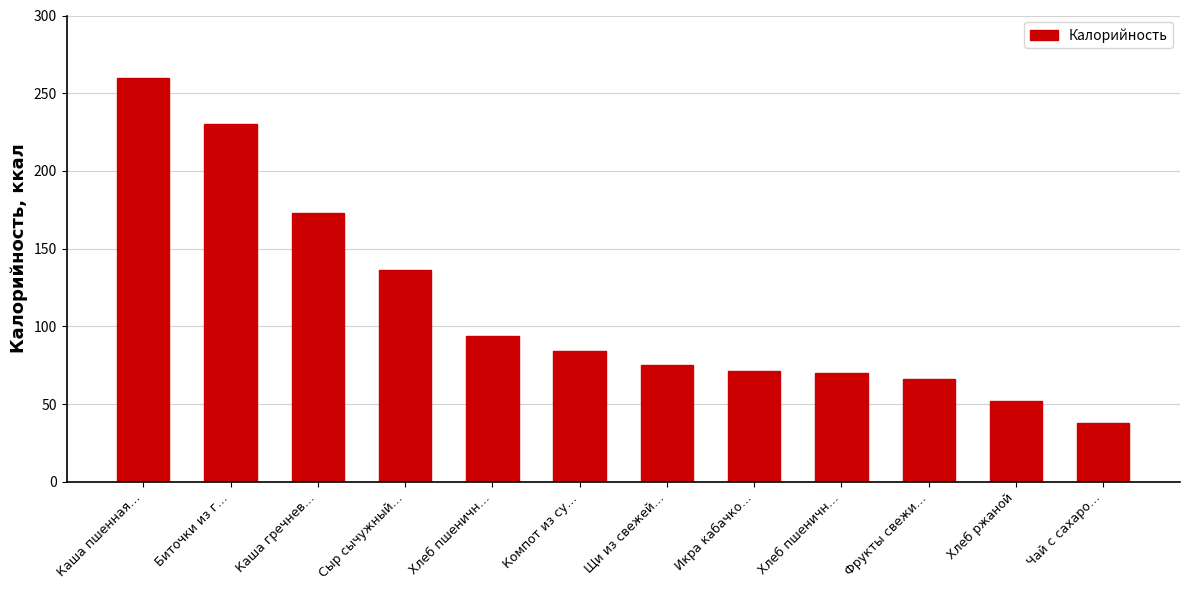

Is it true that the value at Фрукты свежи… is 92?

False